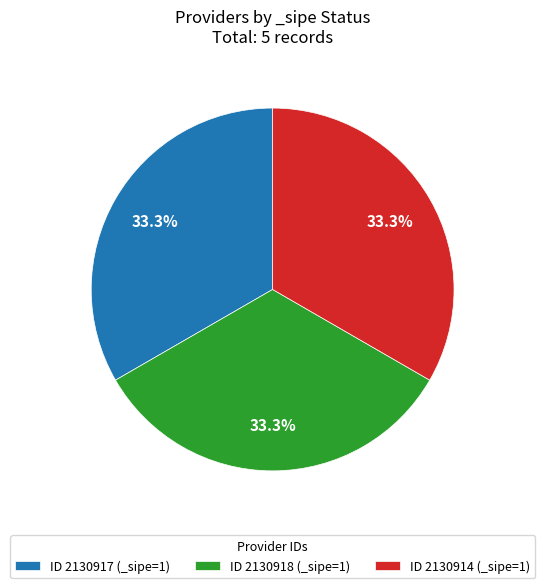

What is the ratio of the value at ID 2130918 (_sipe=1) to the value at ID 2130917 (_sipe=1)?

1.0